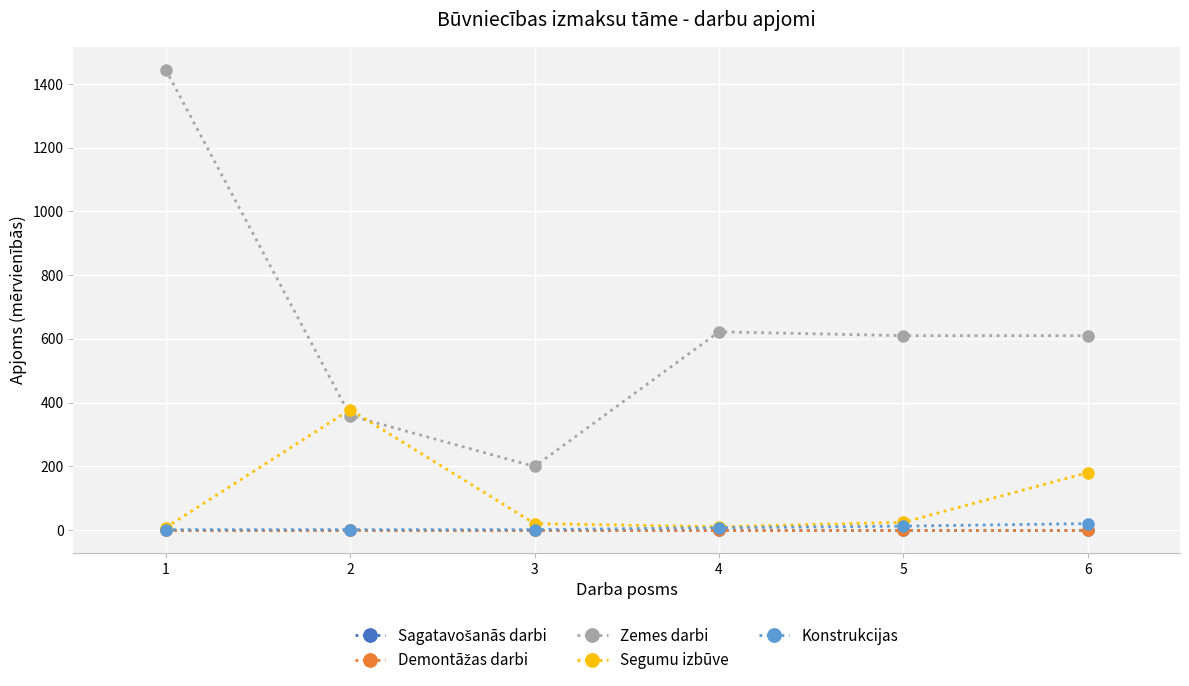

Is it true that Konstrukcijas equals 1.0 at 1?

True